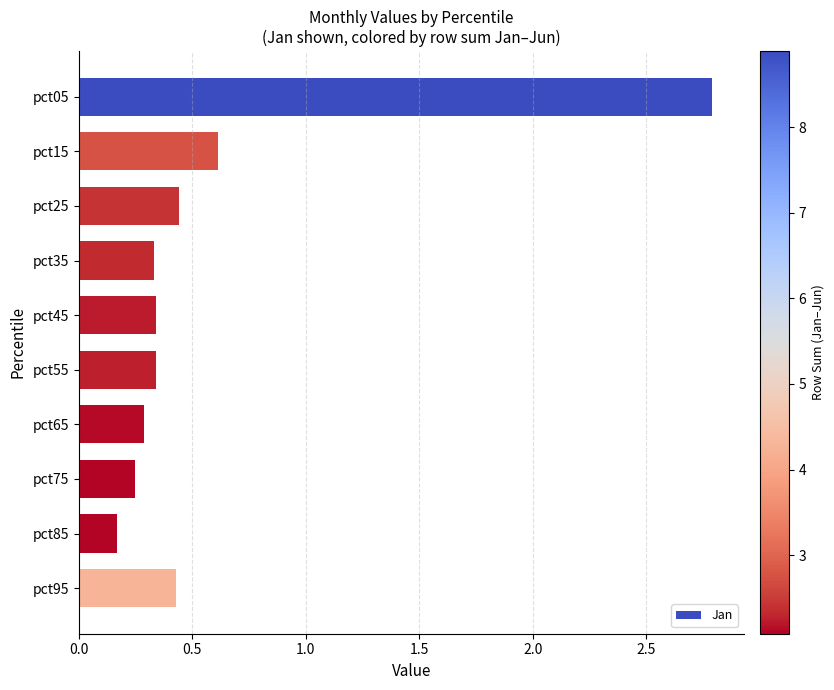

The chart shows a value of 0.5 at pct65. True or false?

False